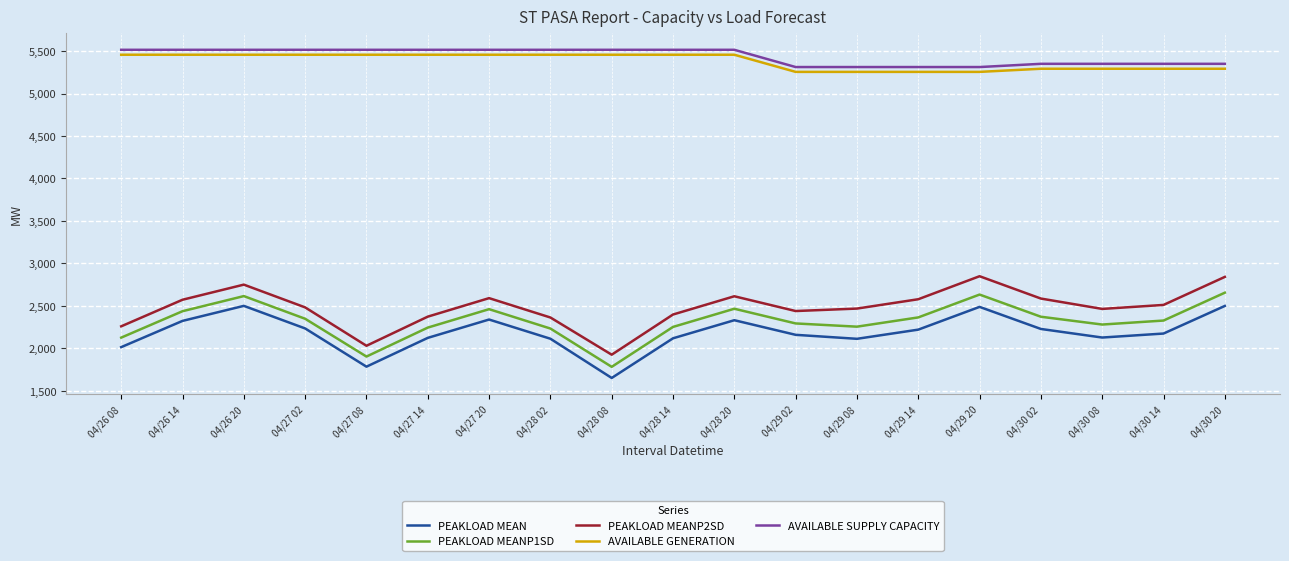

True or false: PEAKLOAD MEAN and AVAILABLE SUPPLY CAPACITY intersect in this chart.

False